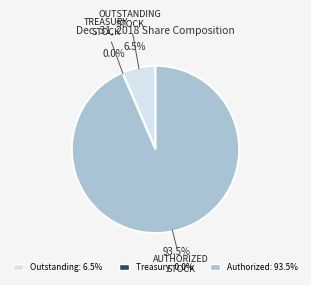

Does any single category account for the majority?

Yes